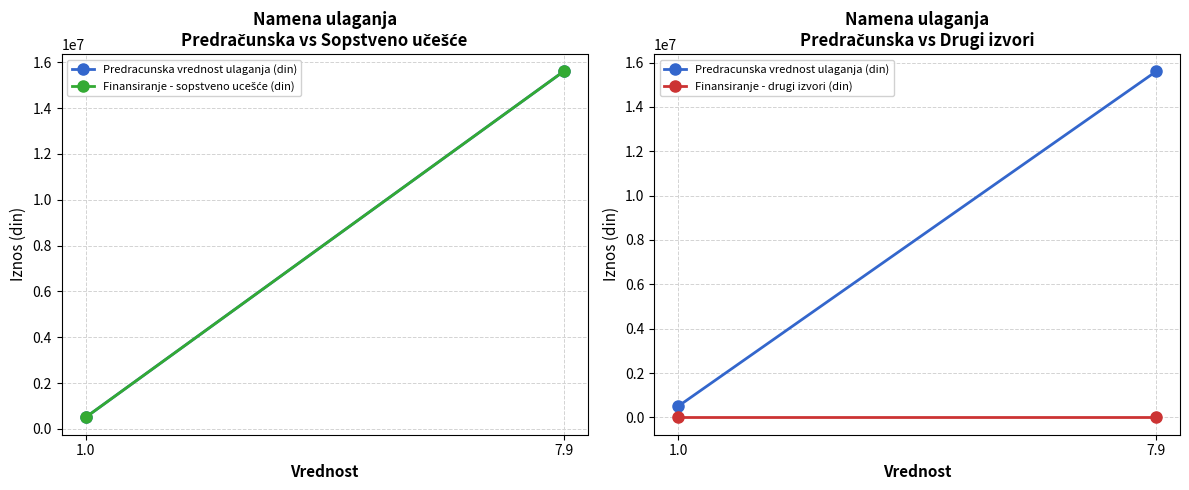

At 1.0, list the series in order from largest to smallest.

Predracunska vrednost ulaganja (din), Finansiranje - sopstveno ucešće (din), Finansiranje - drugi izvori (din)